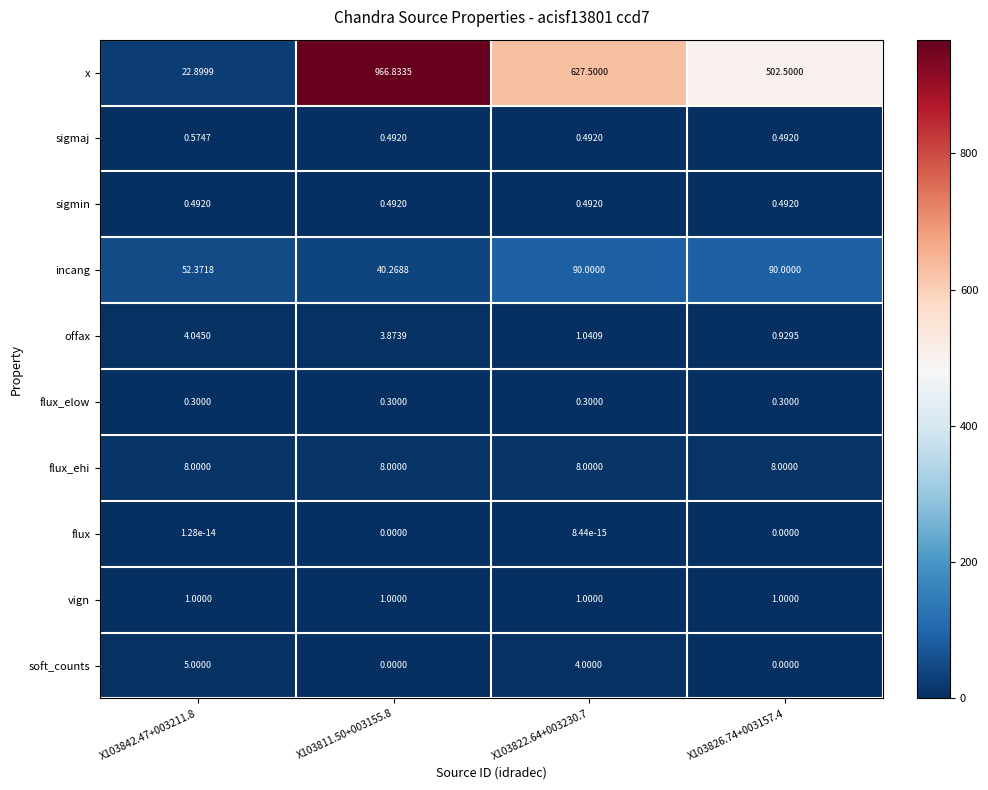

Which series has the largest total across all categories?

x